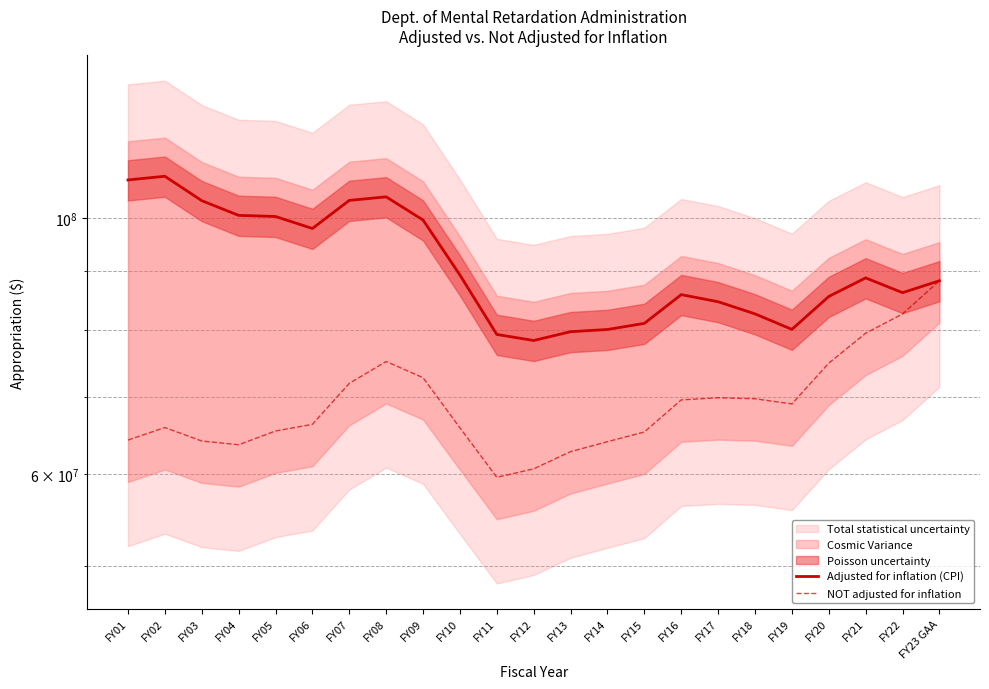

What is the lowest value of the NOT adjusted for inflation series?

59655673